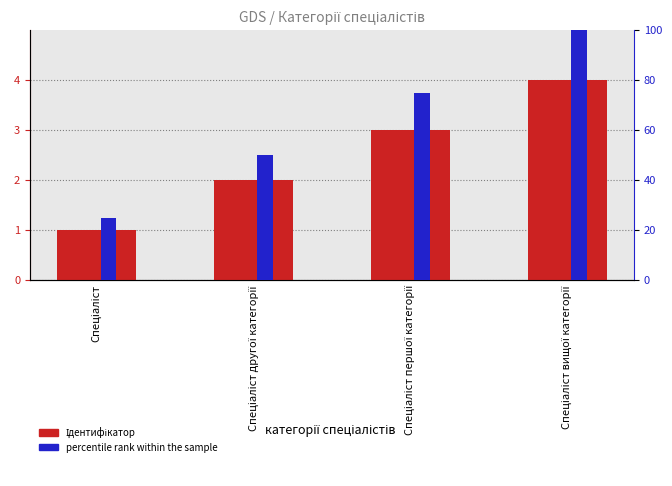

The value at Спеціаліст вищої категорії is 5. True or false?

False